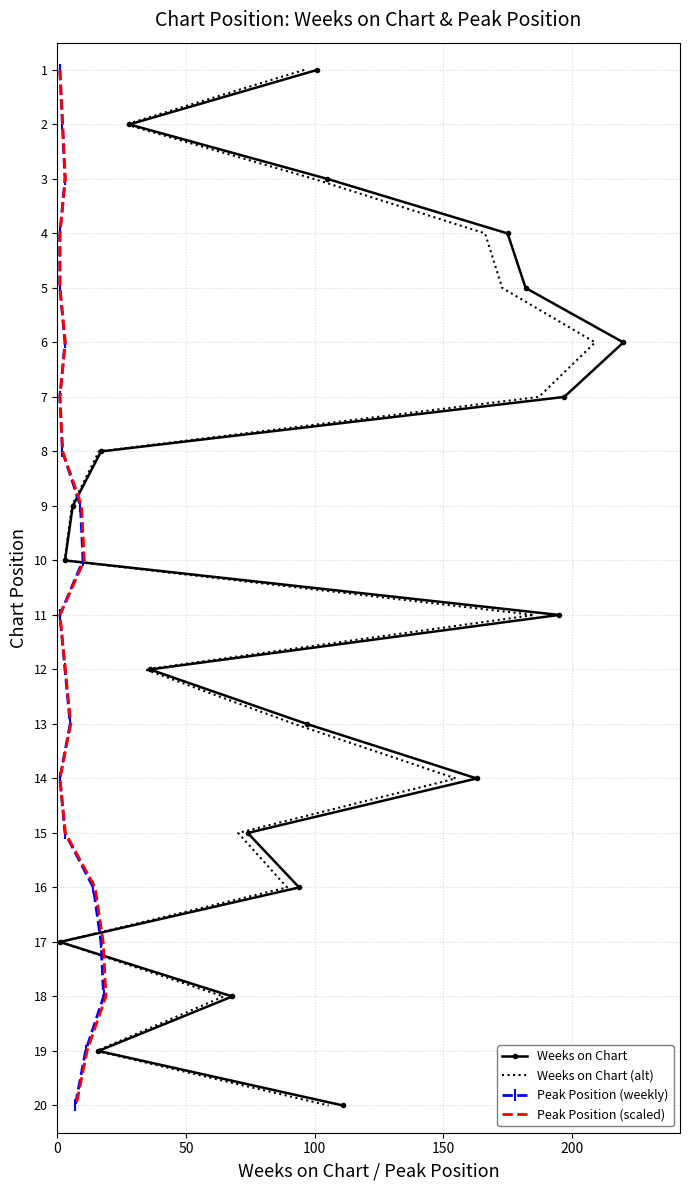

How many data points in Weeks on Chart are less than 11?

10